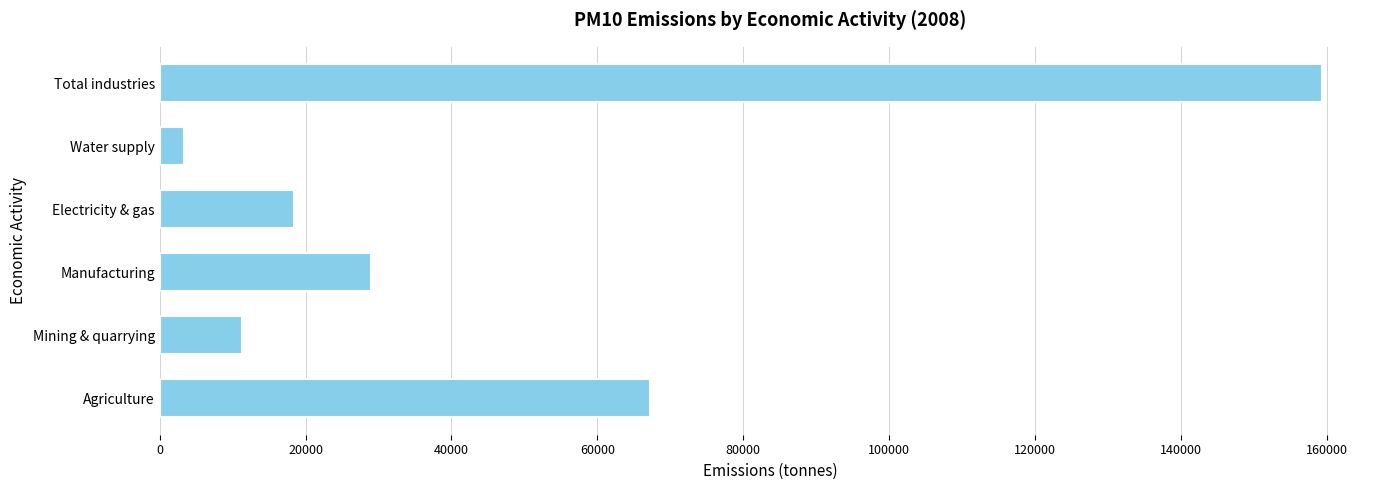

What is the difference between the second highest and minimum values?

63909.6